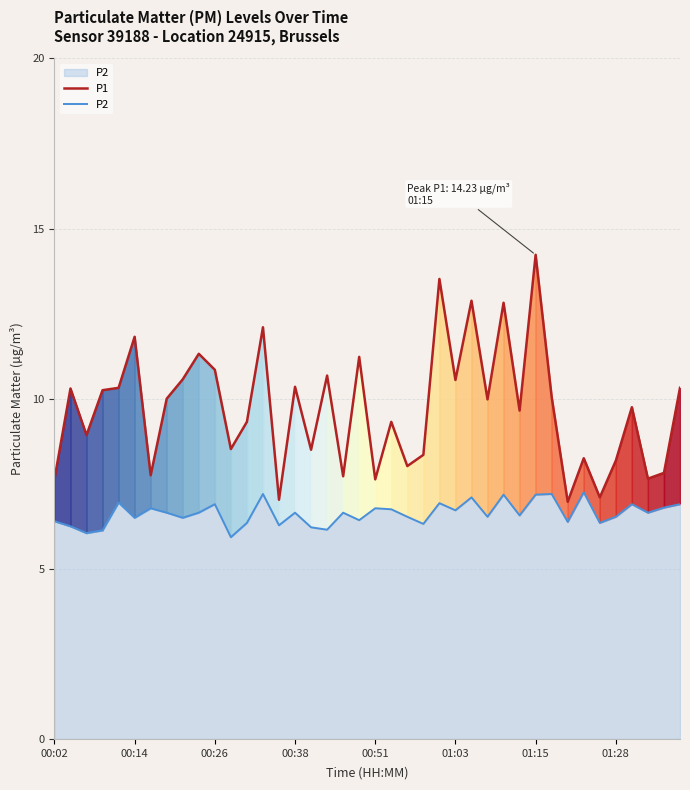

What is the difference between the maximum and minimum values in the P2 series?

1.3